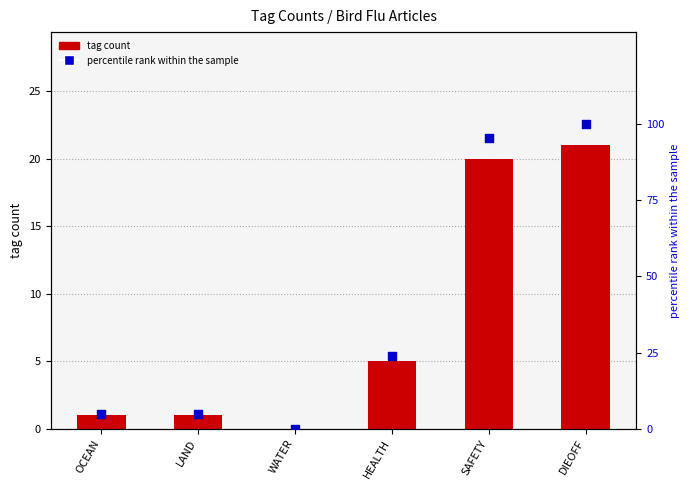

At which category is the sum across all series the highest?

DIEOFF